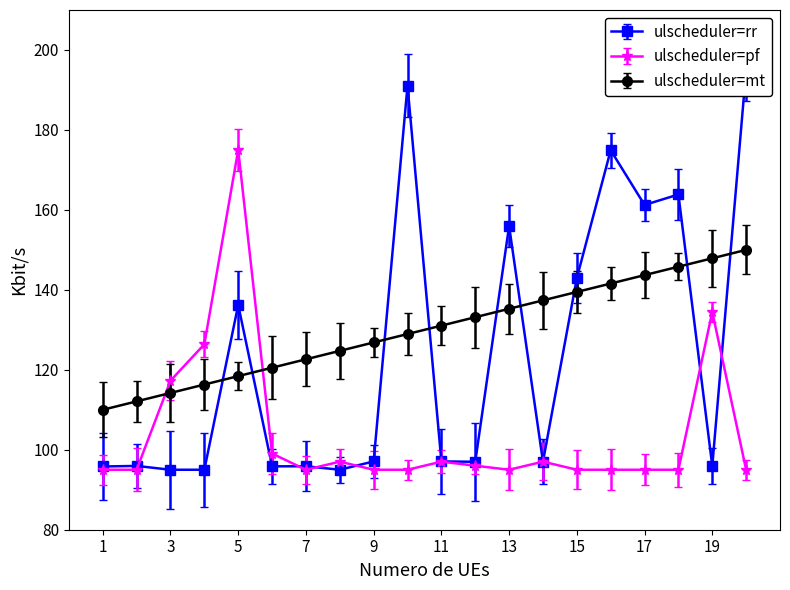

What is the difference between the maximum and minimum values in the ST. IDENTA series?

100.0